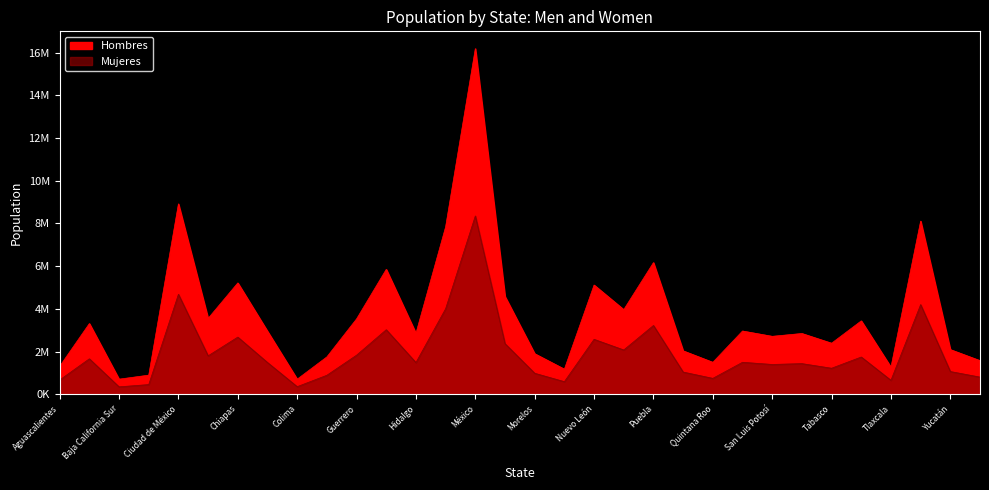

How many interior local valleys does the Mujeres series have?

10